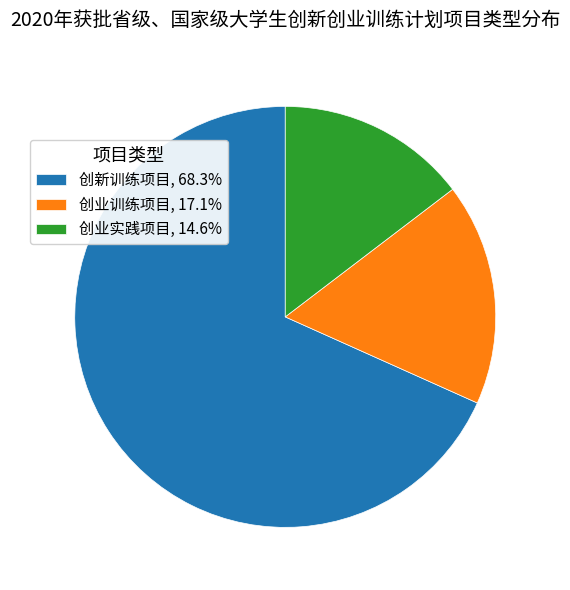

Which category has the biggest portion of the pie?

创新训练项目